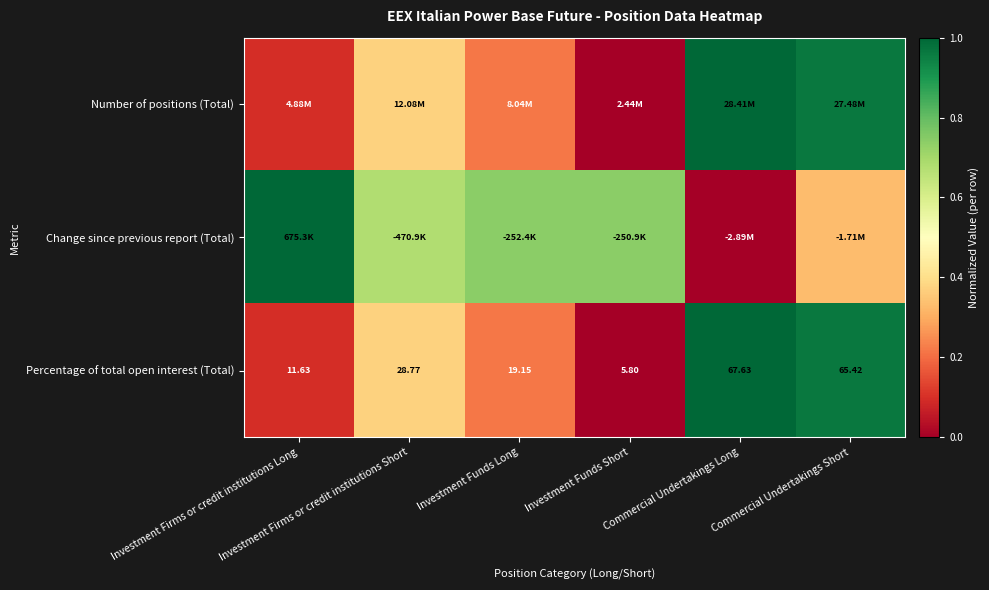

How many values in the Percentage of total open interest (Total) series exceed 28?

3